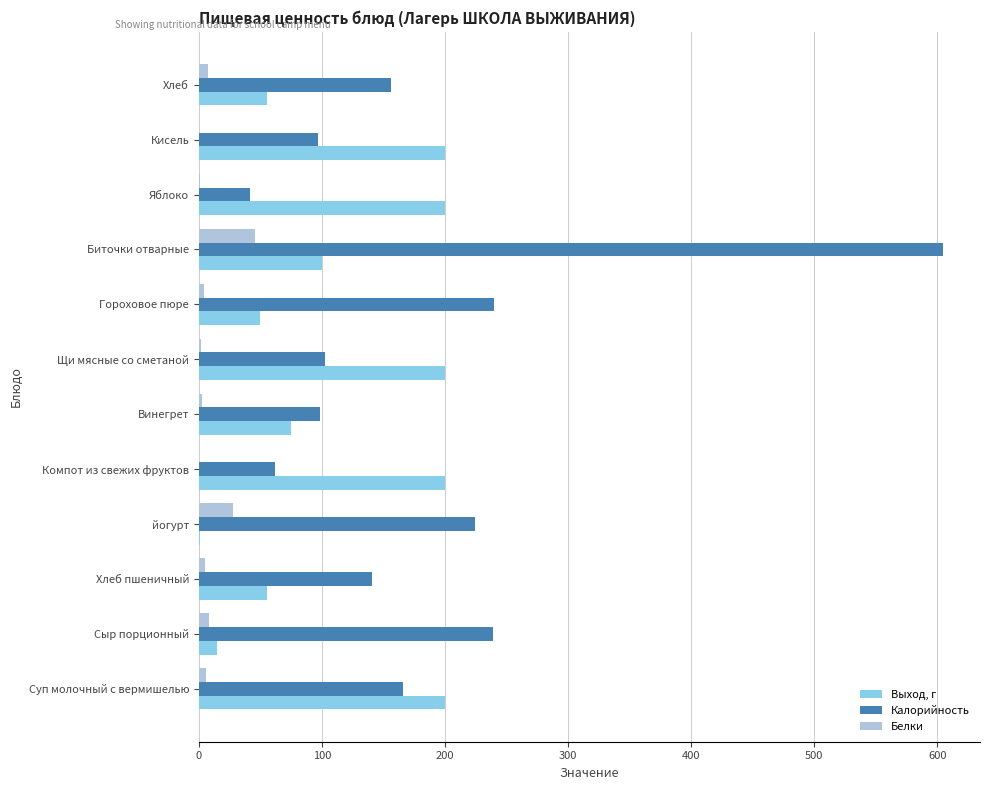

Which series changed the most between Сыр порционный and Хлеб пшеничный?

Калорийность